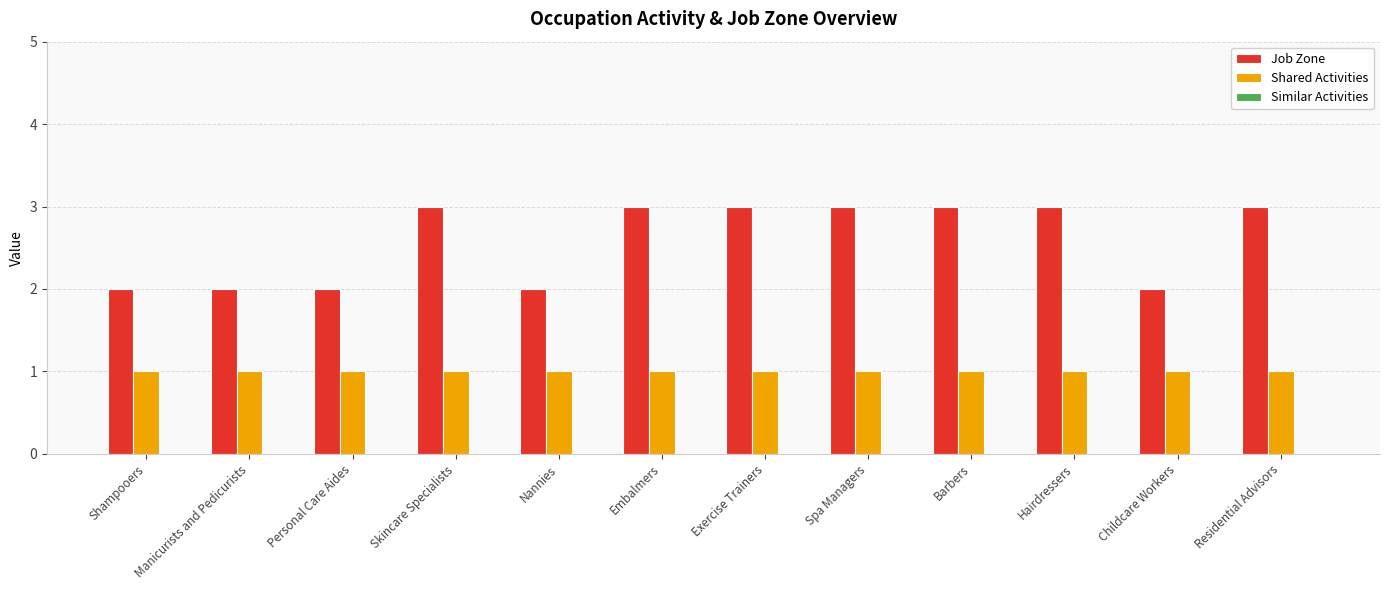

How many bars are there in each group?

2